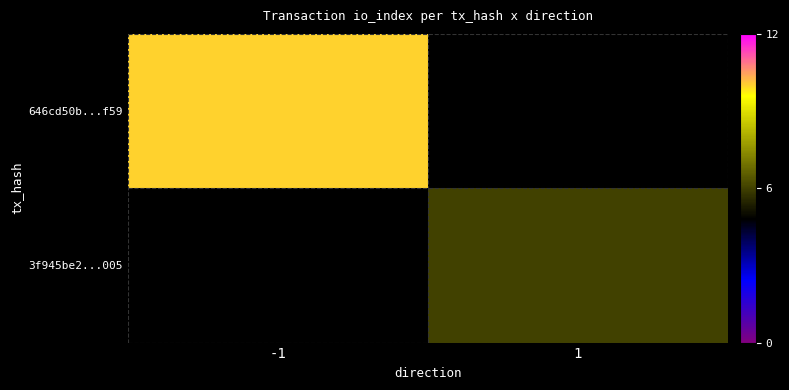

Count the number of categories in the chart.

2